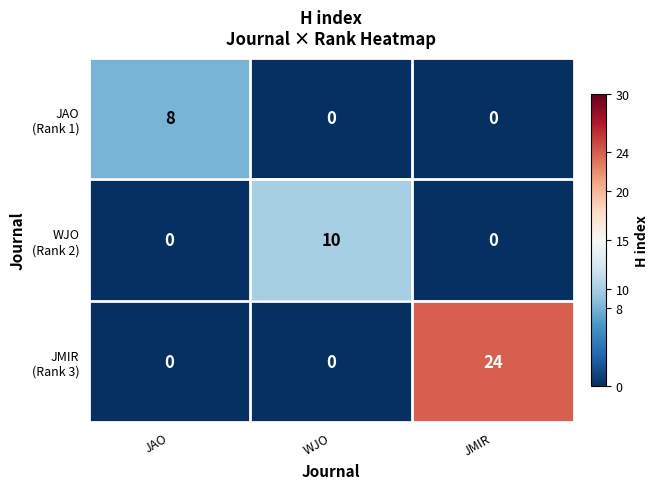

What is the total value across all series at WJO?

10